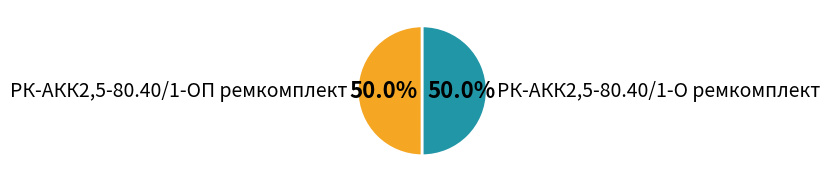

What percentage is the РК-АКК2,5-80.40/1-О ремкомплект slice, to the nearest percent?

50%